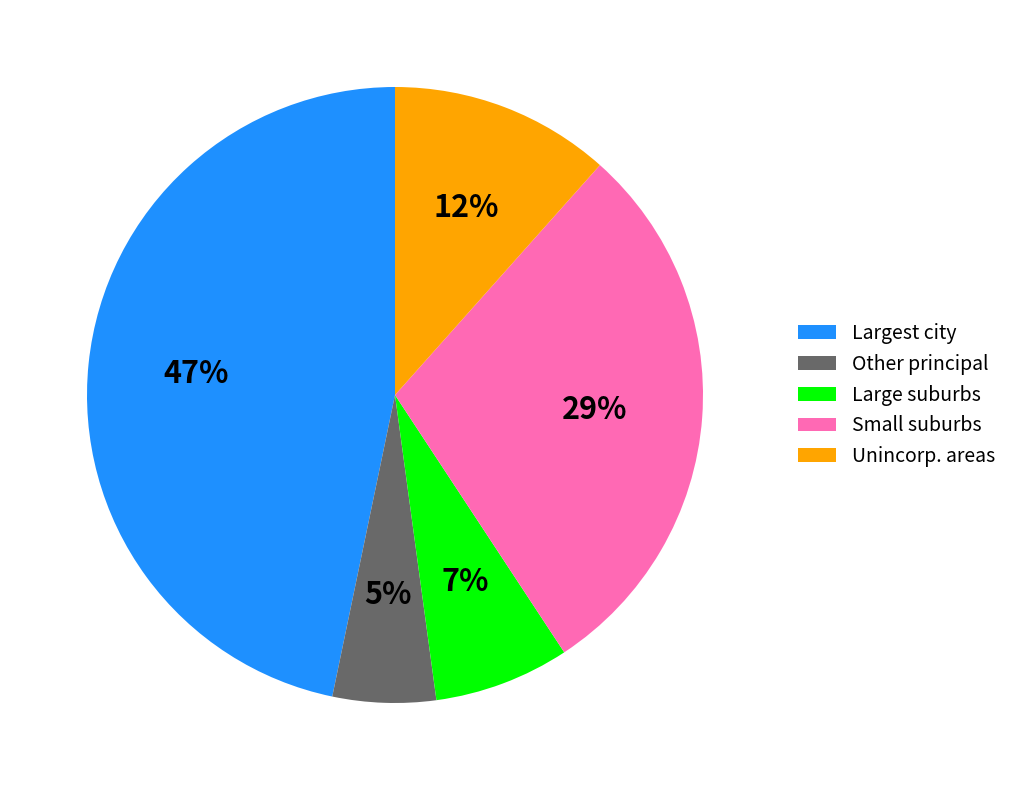

Which category has the smallest portion of the pie?

Other principal